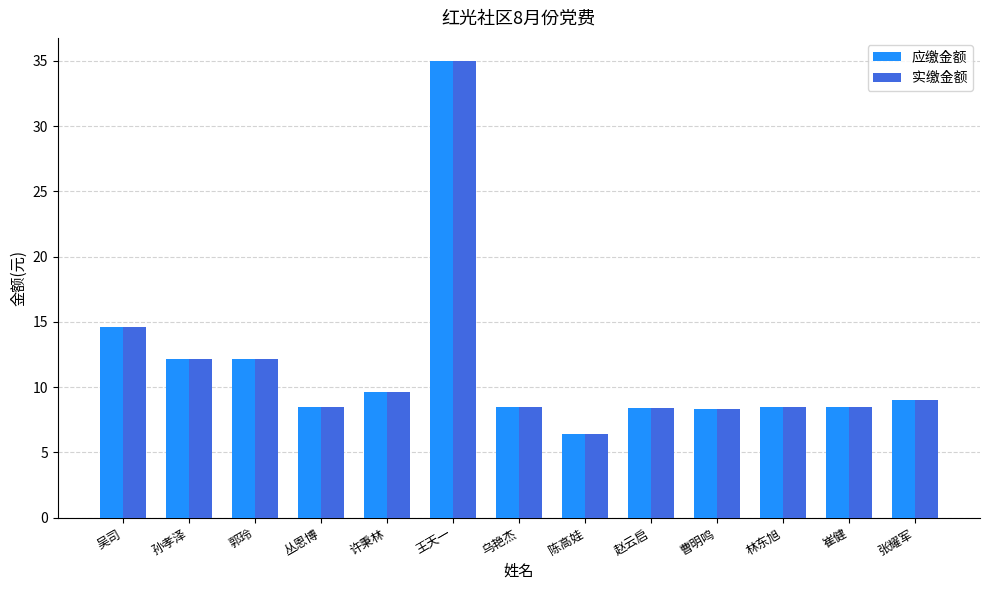

Where does the 应缴金额 series first go above 8?

吴司